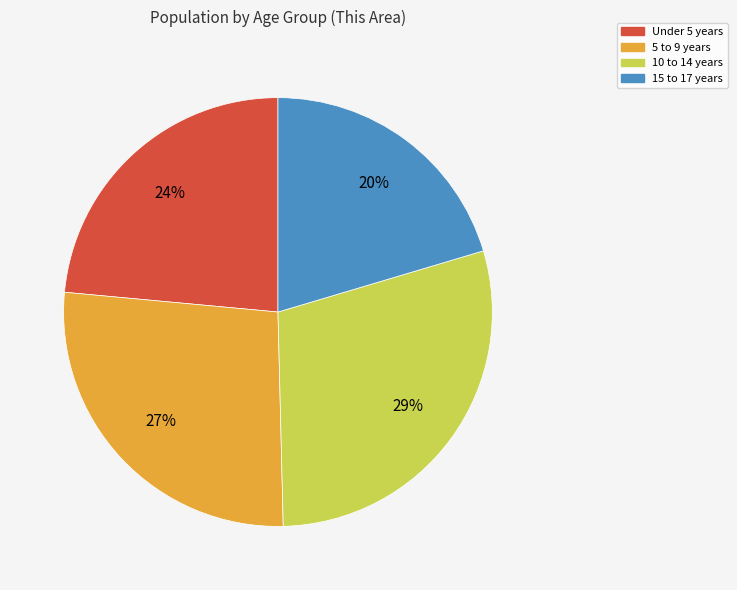

True or false: Under 5 years accounts for 24% of the total.

True